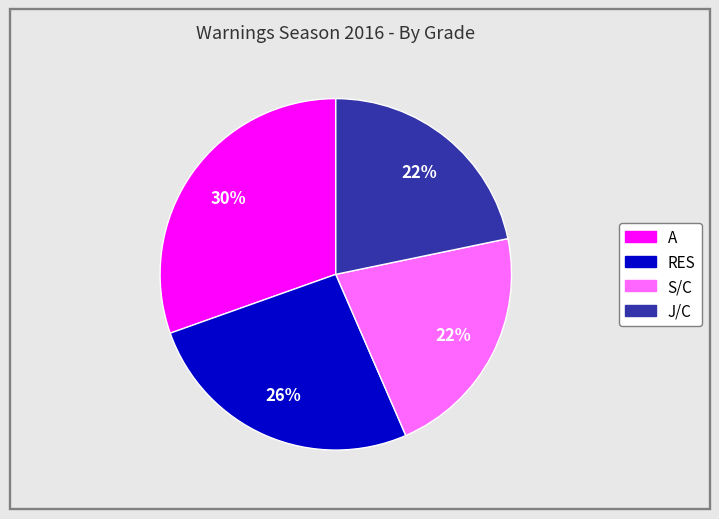

To the nearest percent, what percentage of the pie is A?

30%